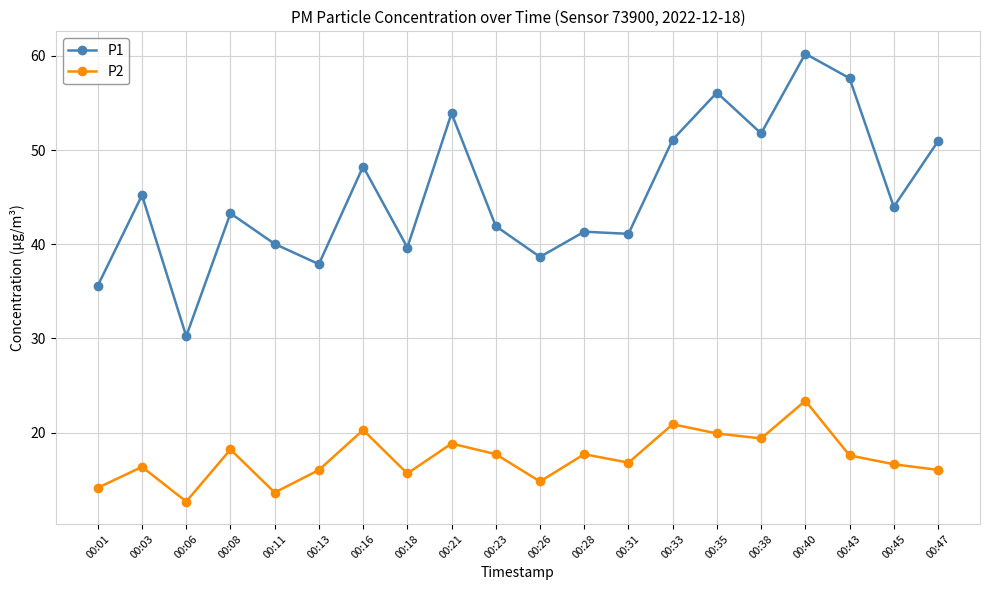

Which series has the largest total across all categories?

P1